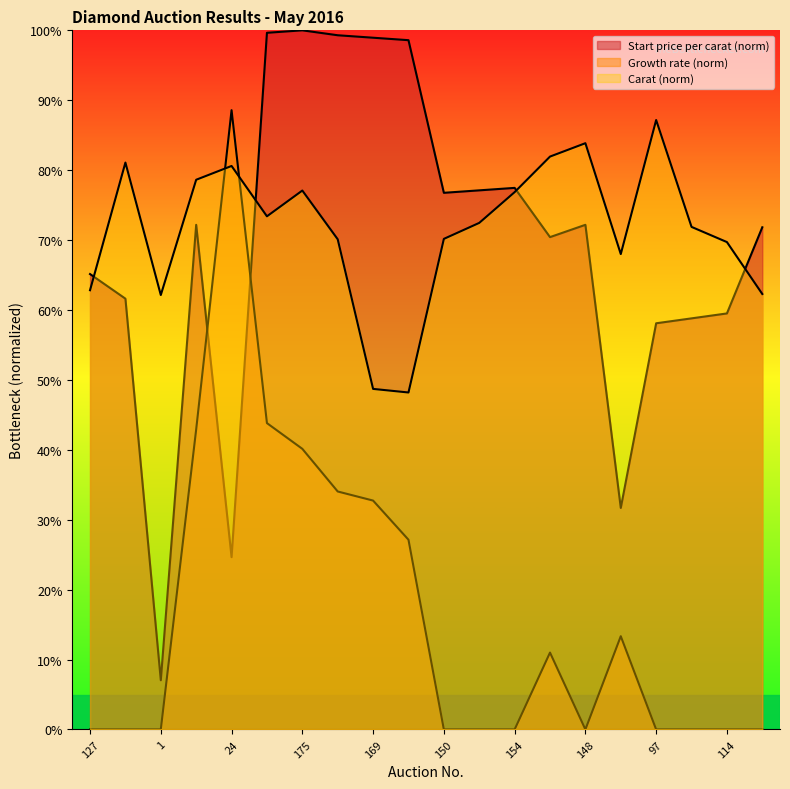

Between 172 and 148, which series saw the biggest shift?

Growth rate